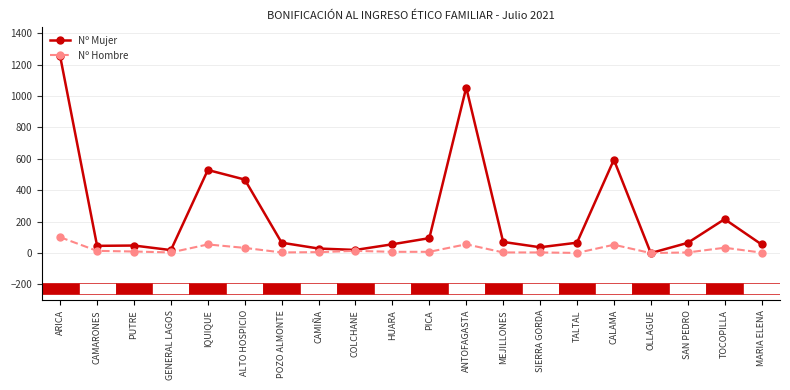

What is the highest value of the Nº Mujer series?

1252